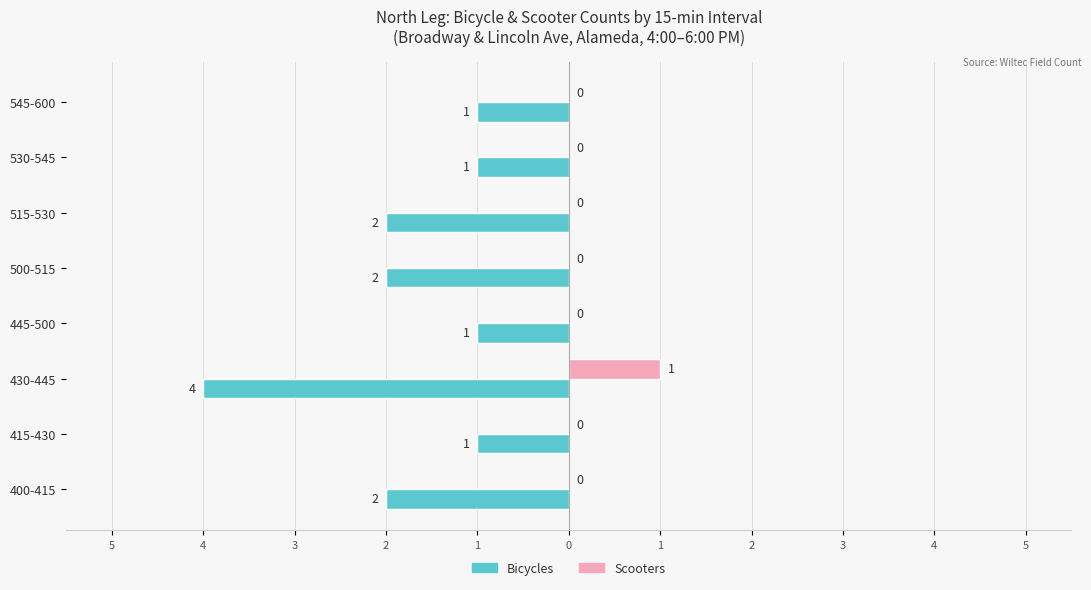

What is the difference between the maximum and minimum values in the Bicycles series?

3